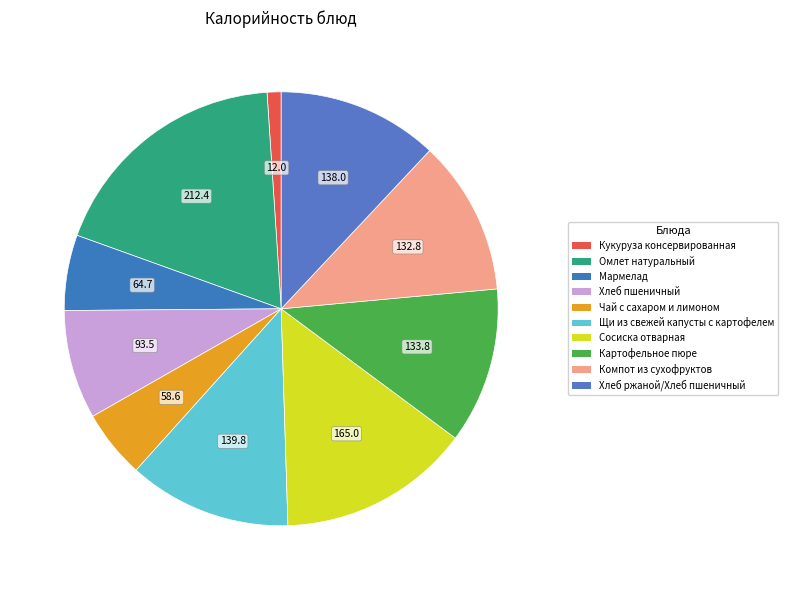

What percentage is the Чай с сахаром и лимоном slice, to the nearest percent?

5%